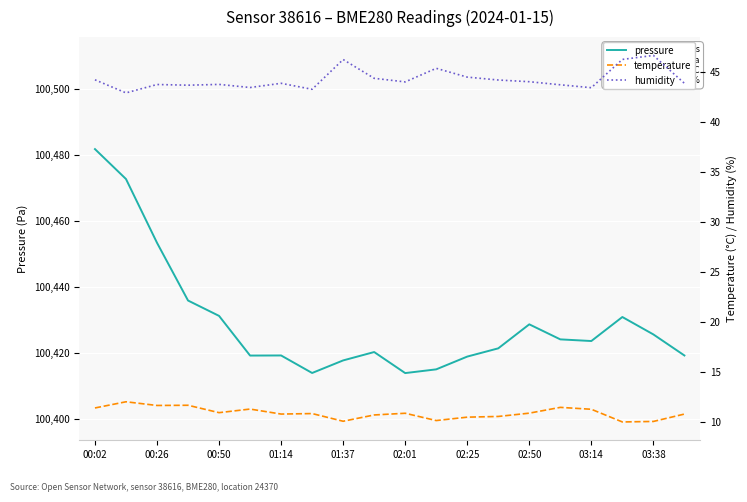

The value of temperature at 19 is 10.8. True or false?

True